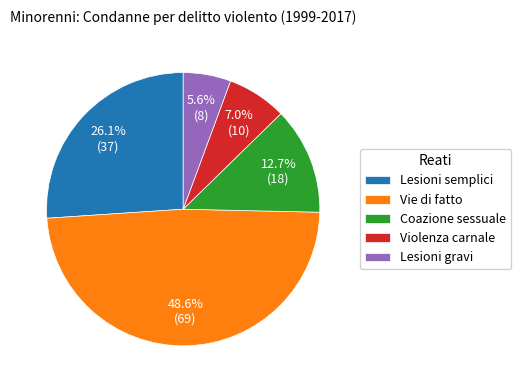

How many segments does this pie chart have?

5